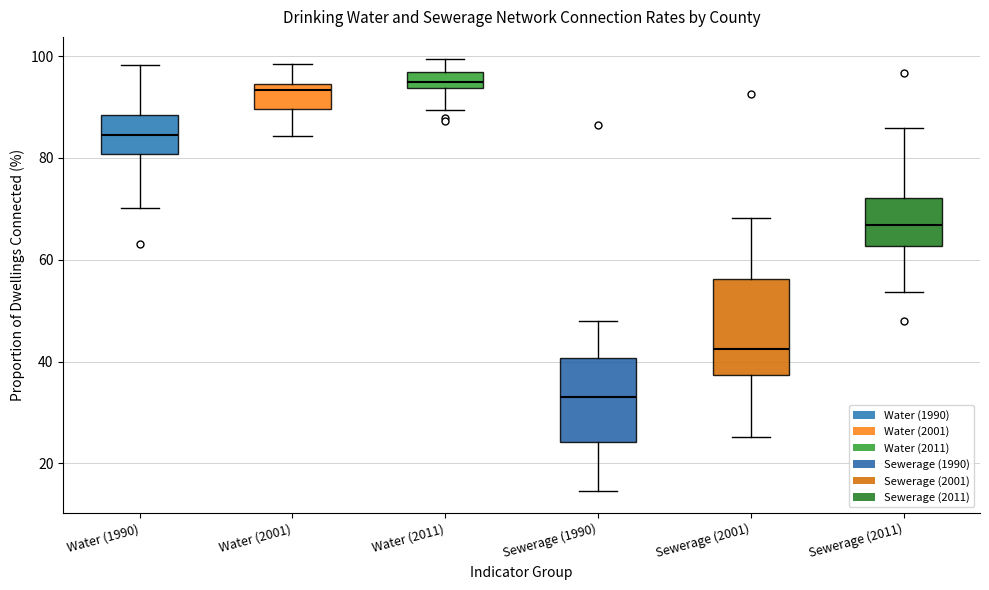

Comparing the boxes themselves (not the whiskers), which one is the tallest?

Sewerage (2001)